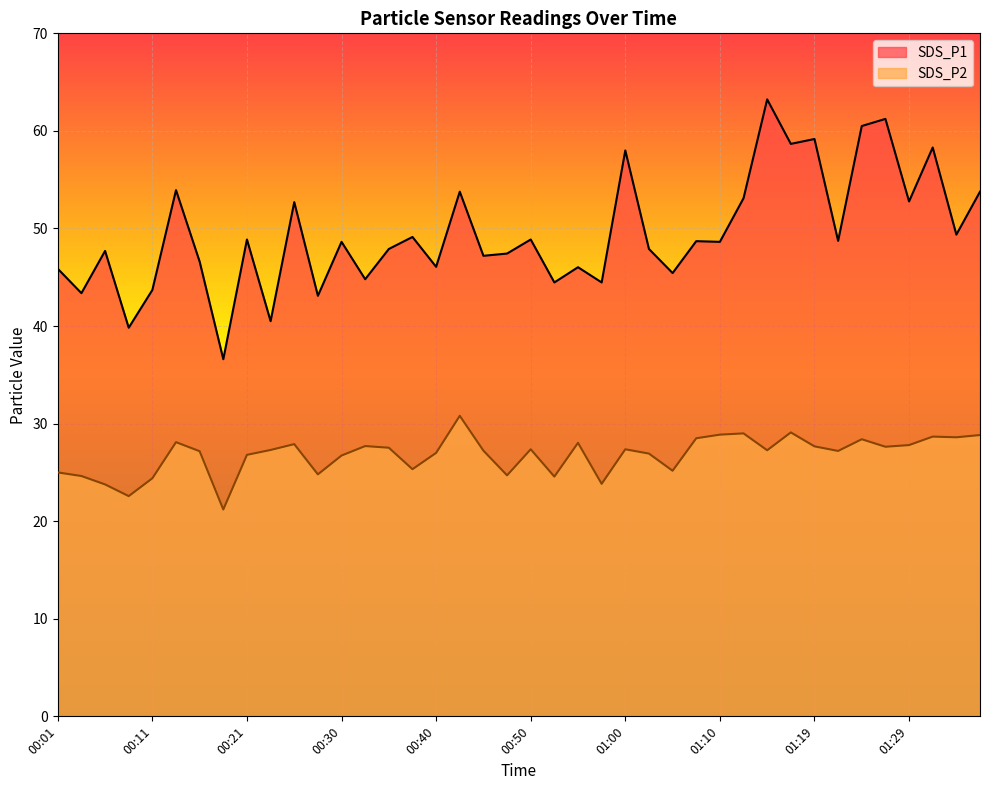

What is the greatest value displayed?

63.2